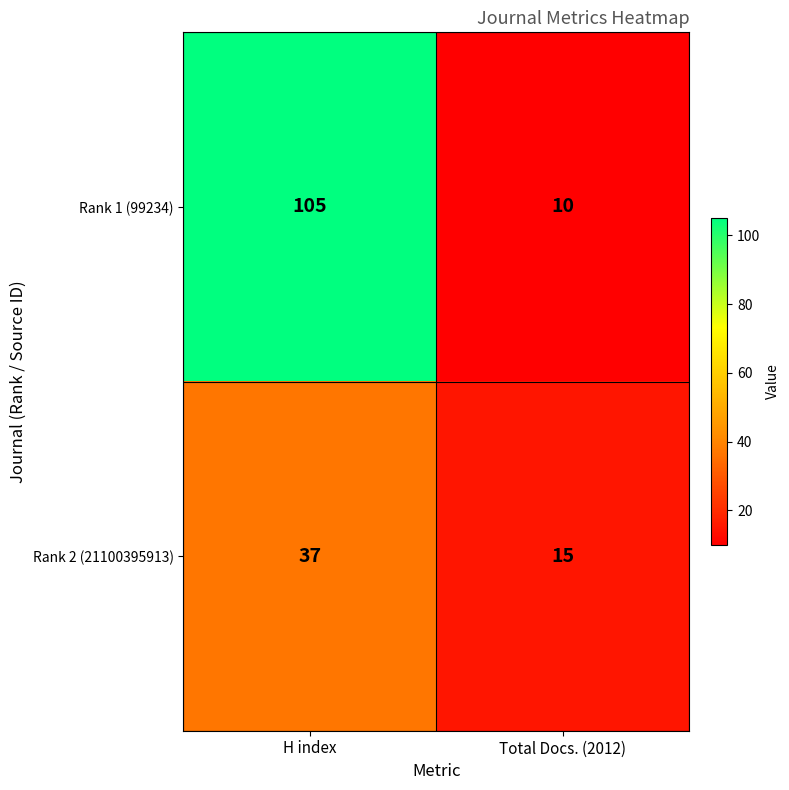

What is the total value across all series at Total Docs. (2012)?

25